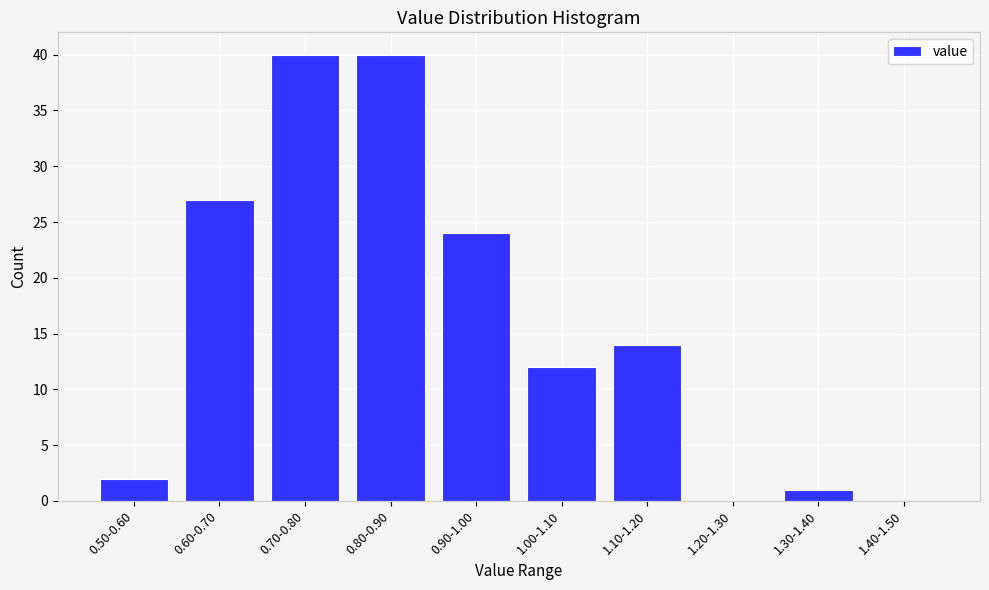

Reading right to left, list all the values displayed in this chart.

1.40-1.50=0	1.30-1.40=1	1.20-1.30=0	1.10-1.20=14	1.00-1.10=12	0.90-1.00=24	0.80-0.90=40	0.70-0.80=40	0.60-0.70=27	0.50-0.60=2